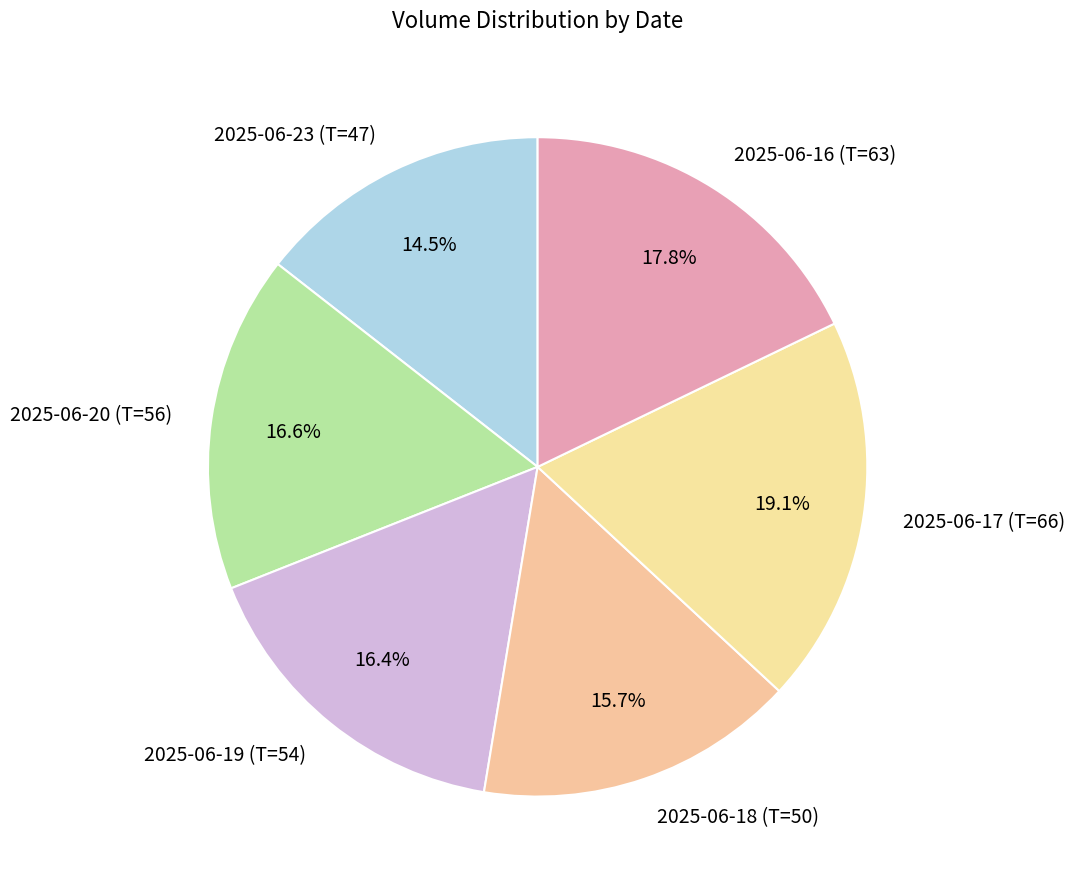

Which slice is the smallest?

2025-06-23 (T=47)